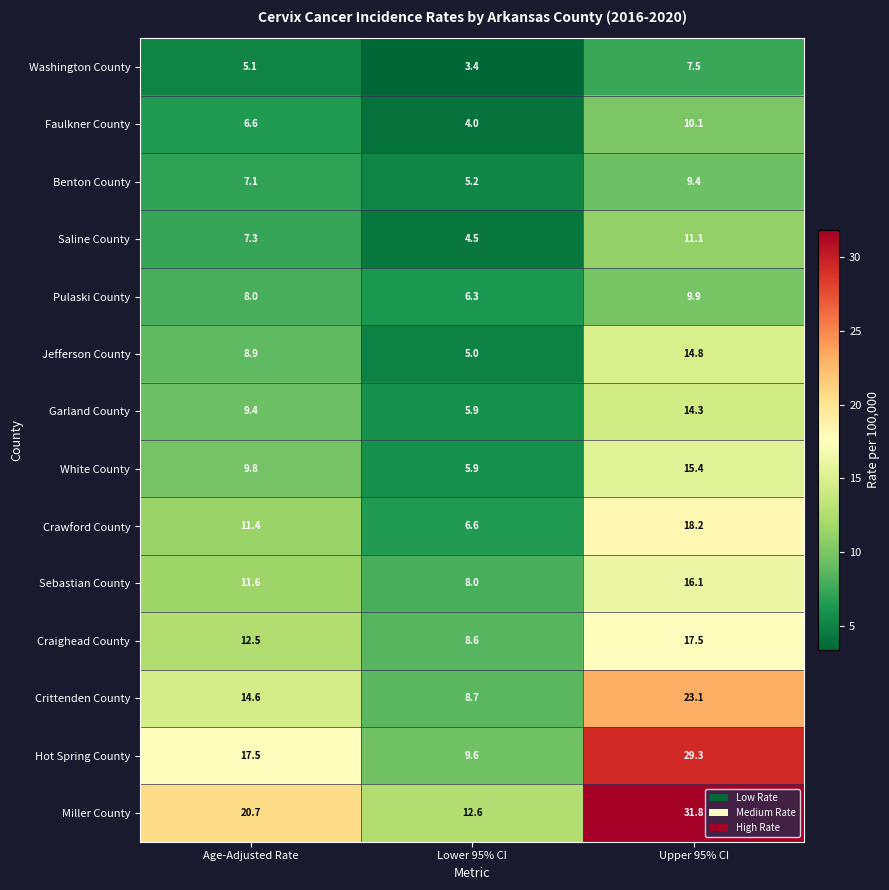

Where is Craighead County nearest to the value 13?

Age-Adjusted Rate